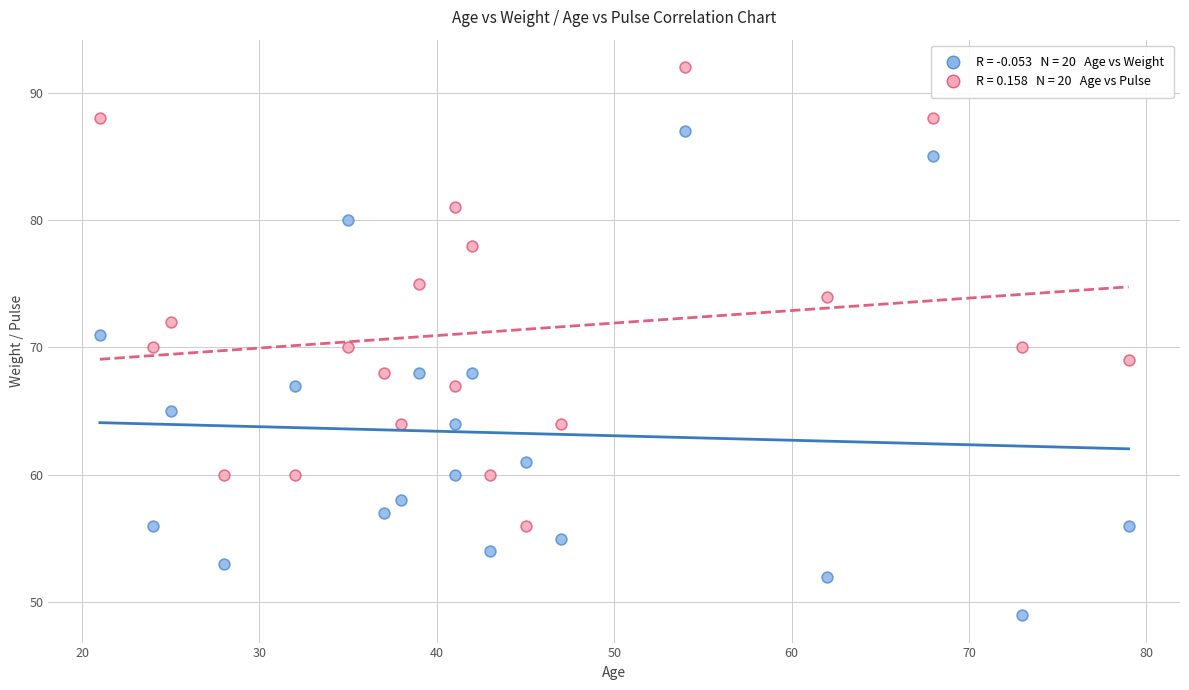

Across all data points, what is the range of X values (max minus min)?

58